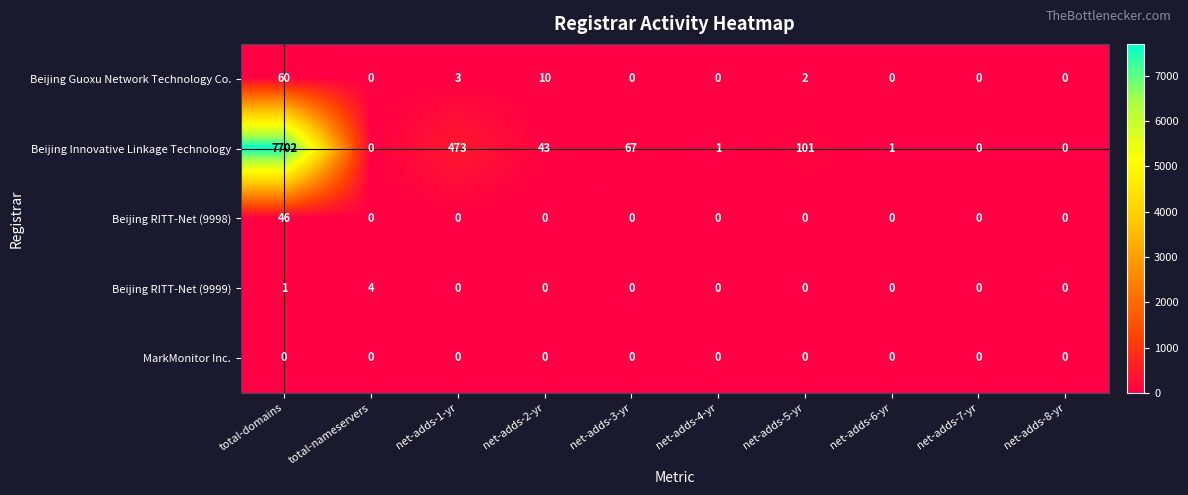

At which label is Beijing Guoxu Network Technology Co. closest to 30?

net-adds-2-yr